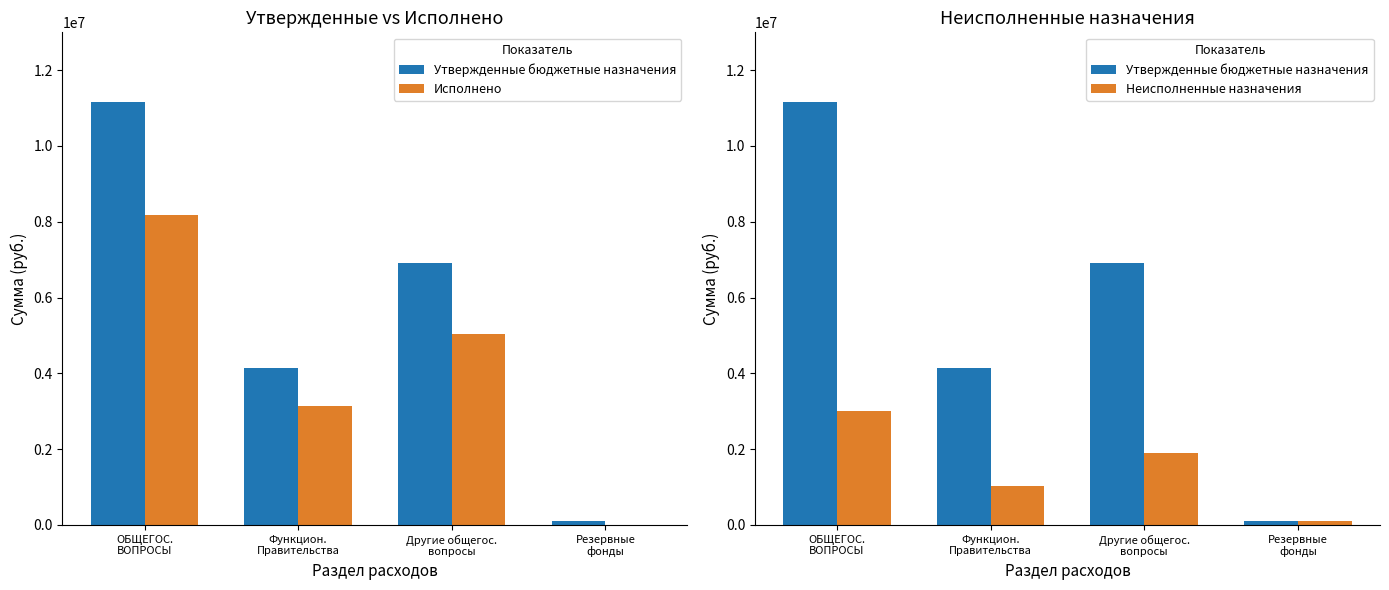

The Утвержденные бюджетные назначения series shows 11164500.0 at ОБЩЕГОС.
ВОПРОСЫ. True or false?

True